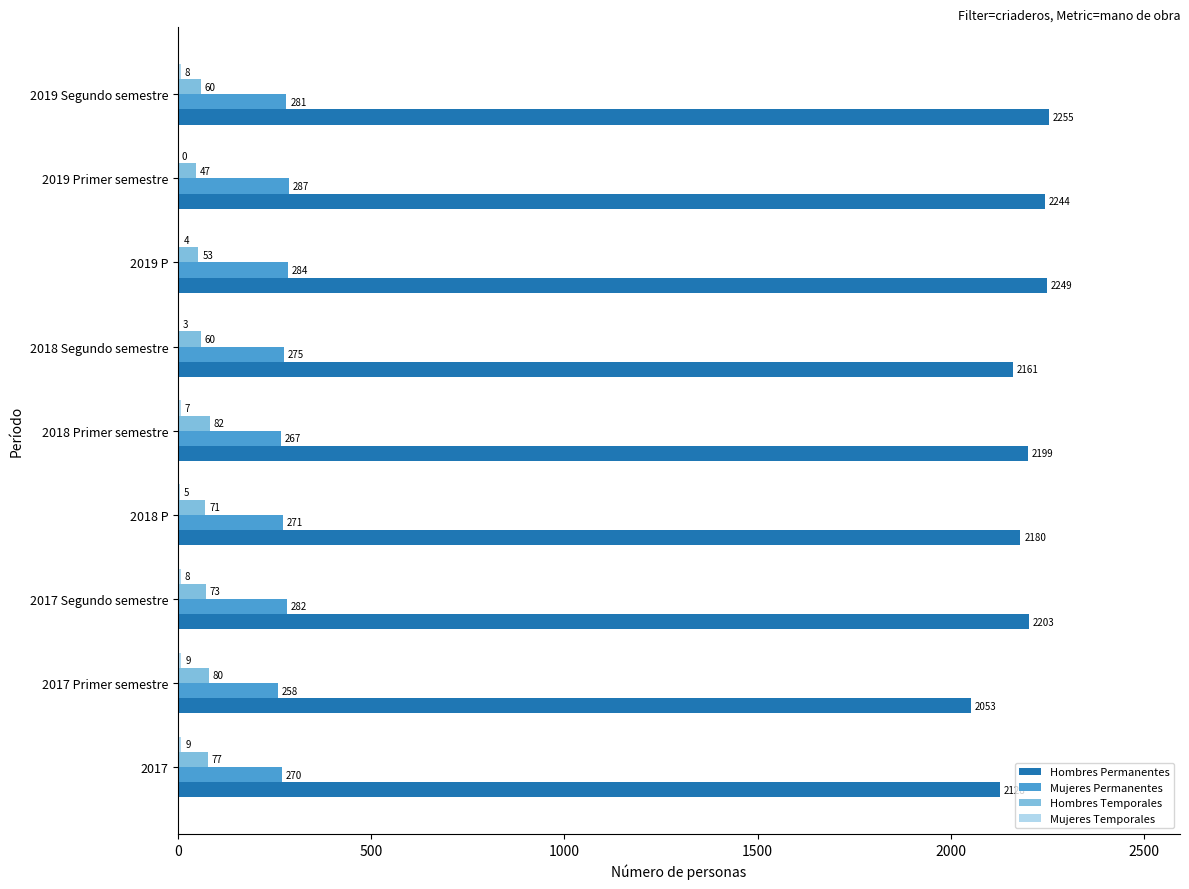

What is the total value across all series at 2017?

2484